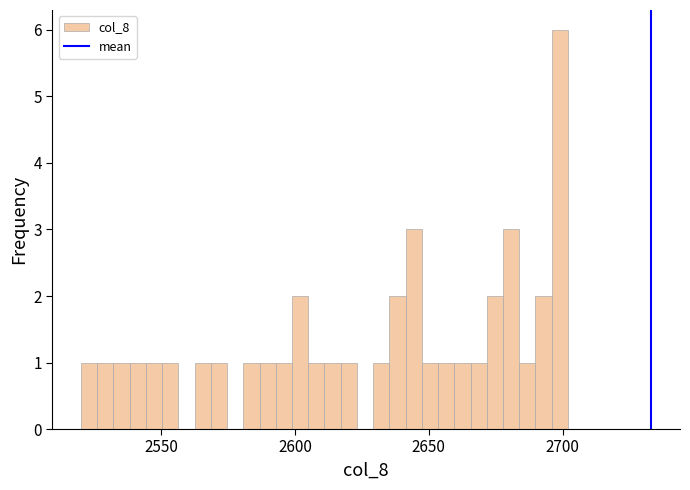

Read against the x-axis, roughly where is the centre of the tallest bar?

2700